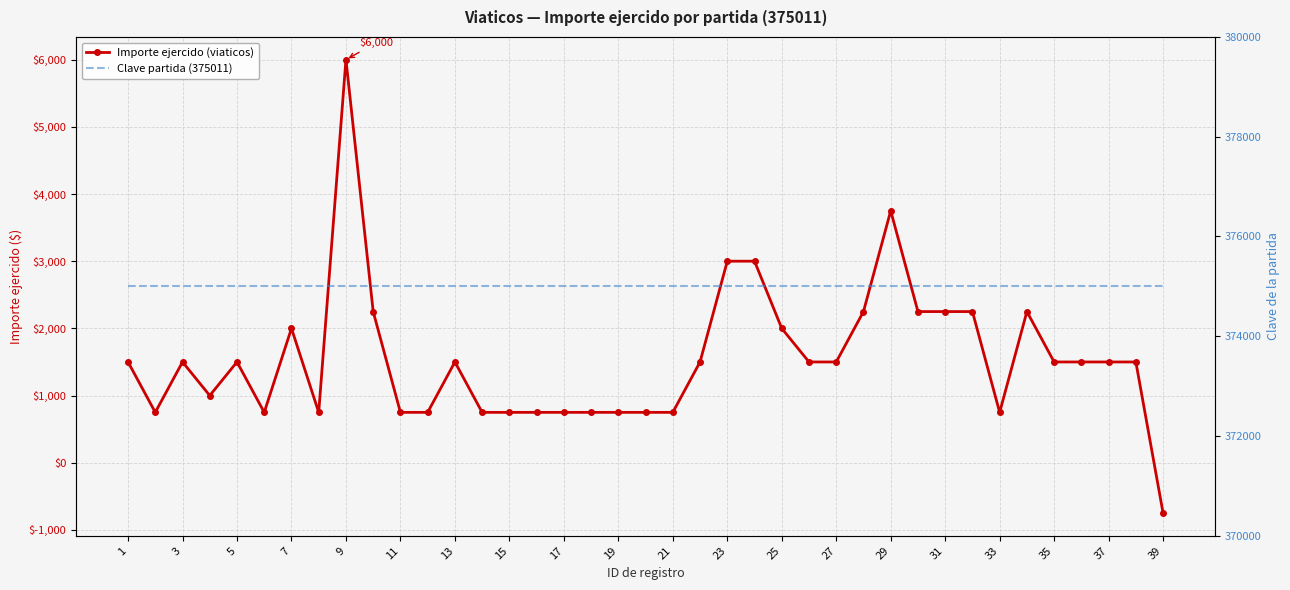

At which label is Clave partida (375011) closest to 375011?

1